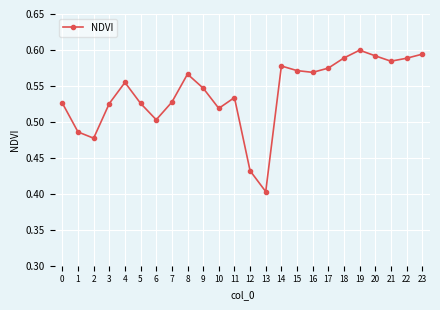

Between 17 and 20, which is larger?

20